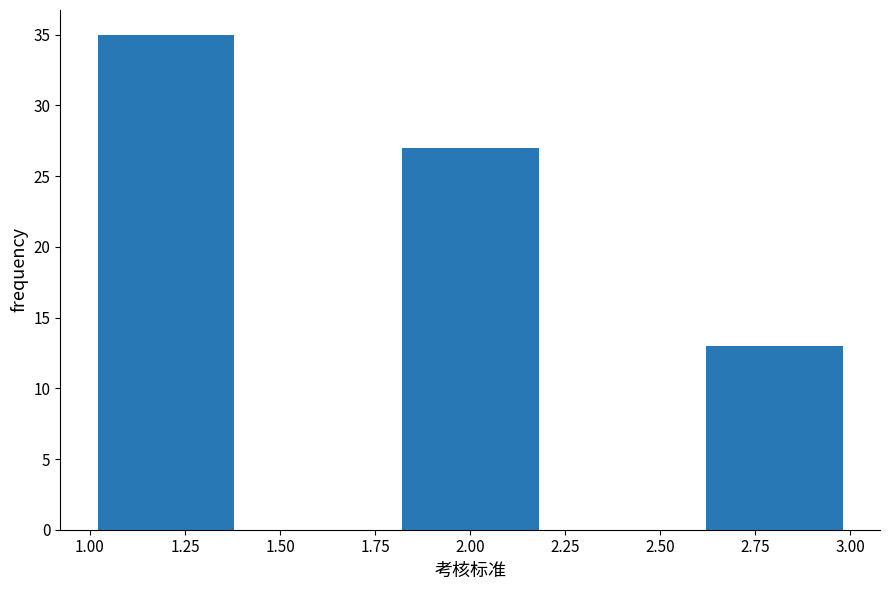

What is the height of the bar covering 2.6 to 3.0 on the x-axis? The values are not printed on the chart, so give them approximately, as read against the axis.

13